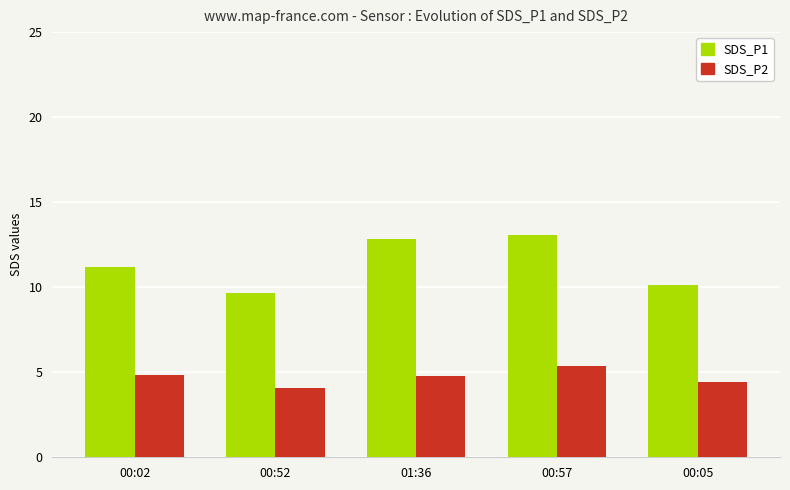

Between 00:57 and 00:05, which series saw the biggest shift?

SDS_P1